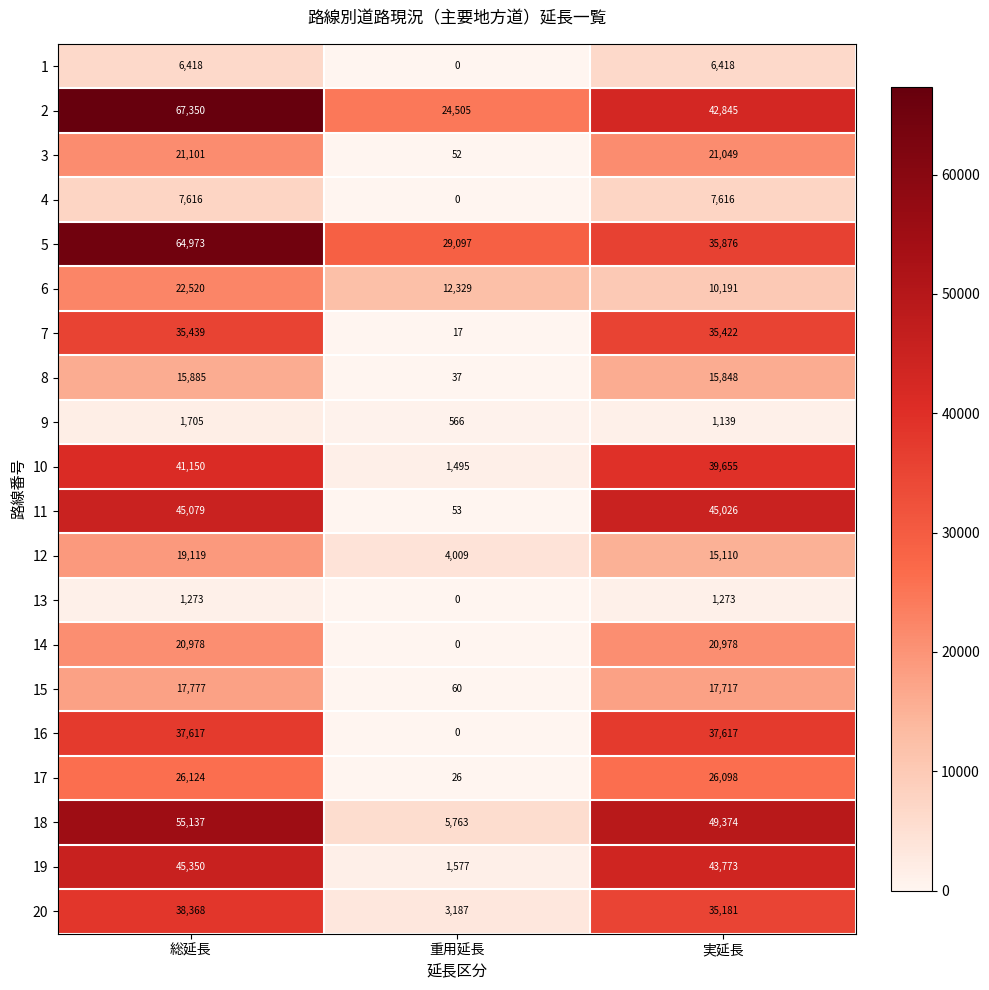

What is the spread (max minus min) of values at 総延長?

66077